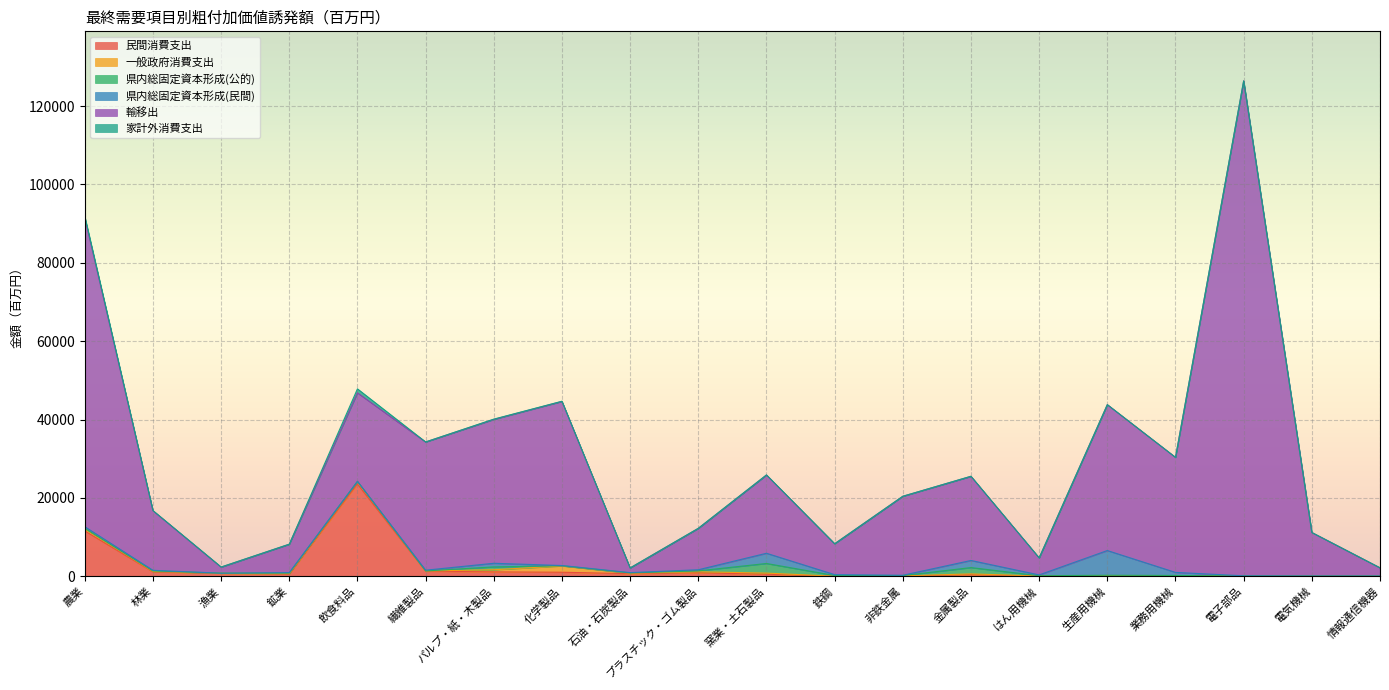

How many categories are shown in the chart?

20